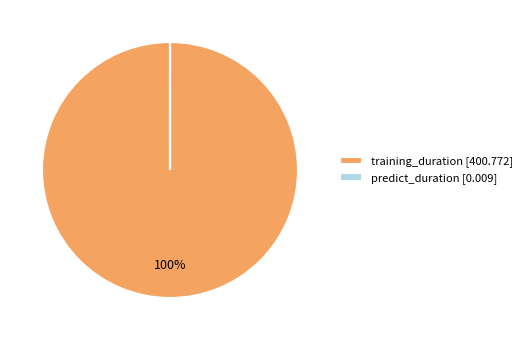

To the nearest percent, what percentage of the pie is training_duration [400.772]?

100%